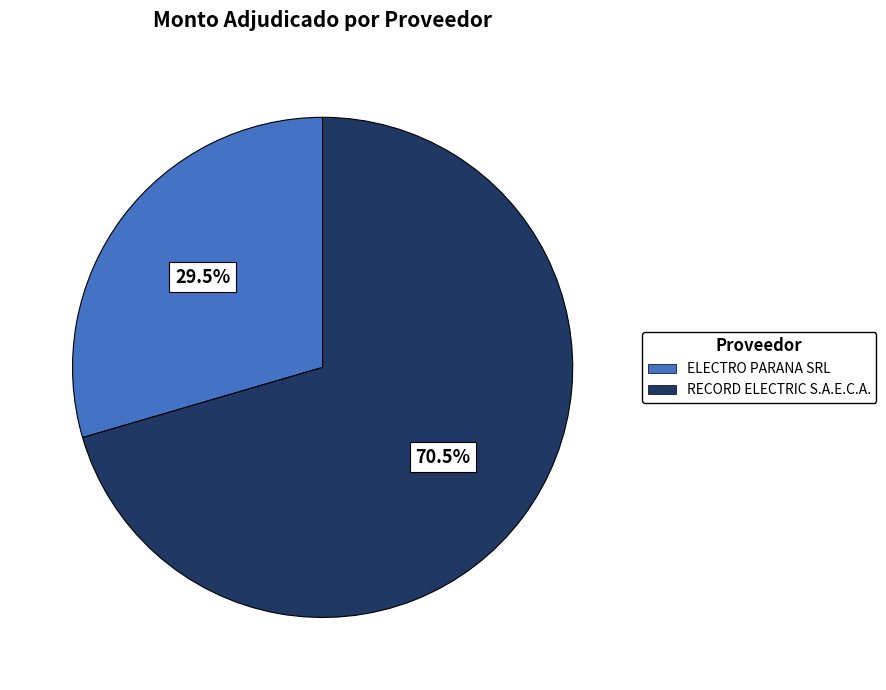

Is RECORD ELECTRIC S.A.E.C.A. the majority of the pie?

Yes